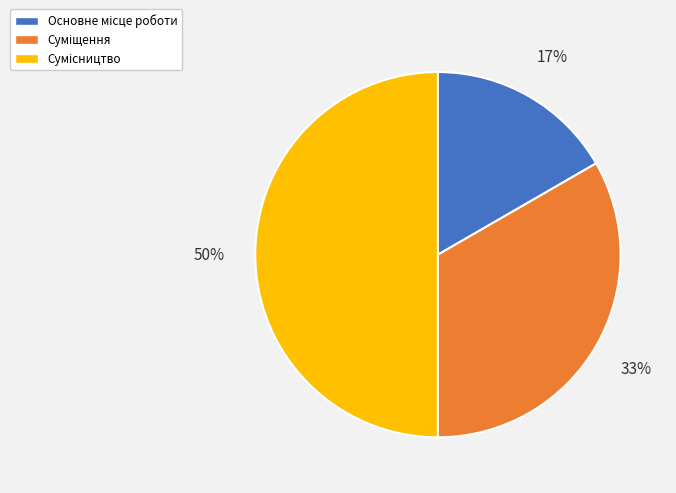

How many segments does this pie chart have?

3